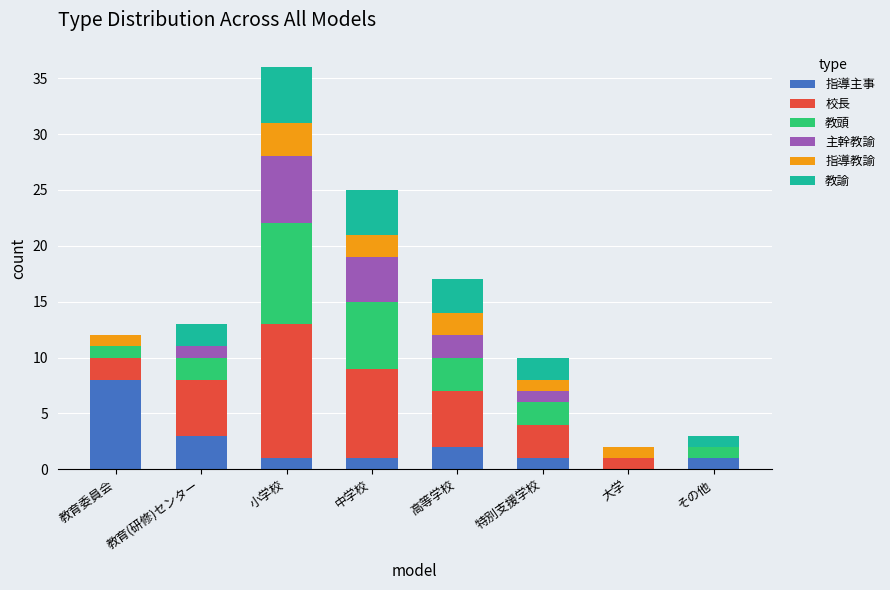

Read the 指導主事 value at 教育(研修)センター.

3